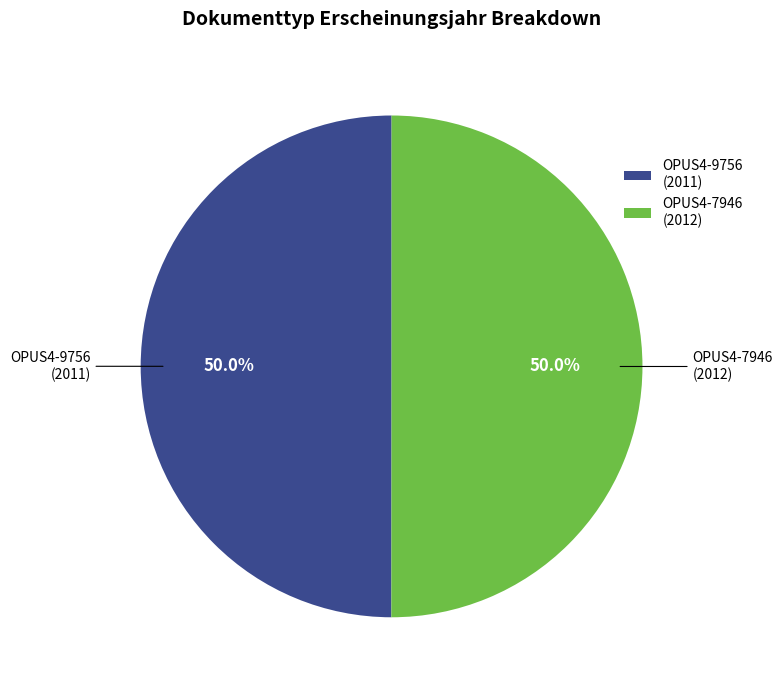

How many slices are in this pie chart?

2